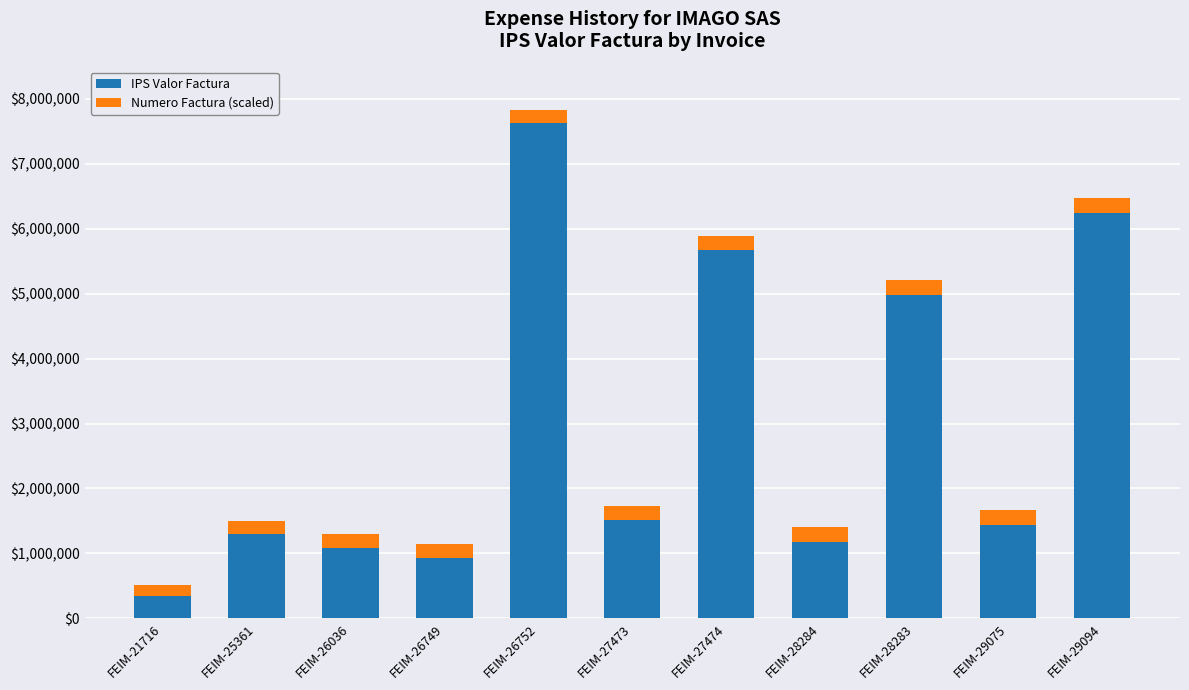

At which label is IPS Valor Factura closest to 3985530?

FEIM-28283